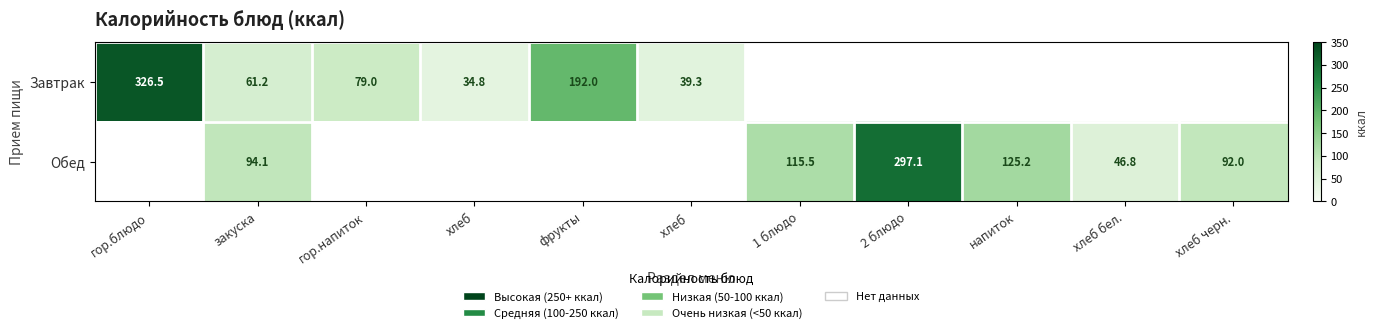

Read the Завтрак value at хлеб.

34.8